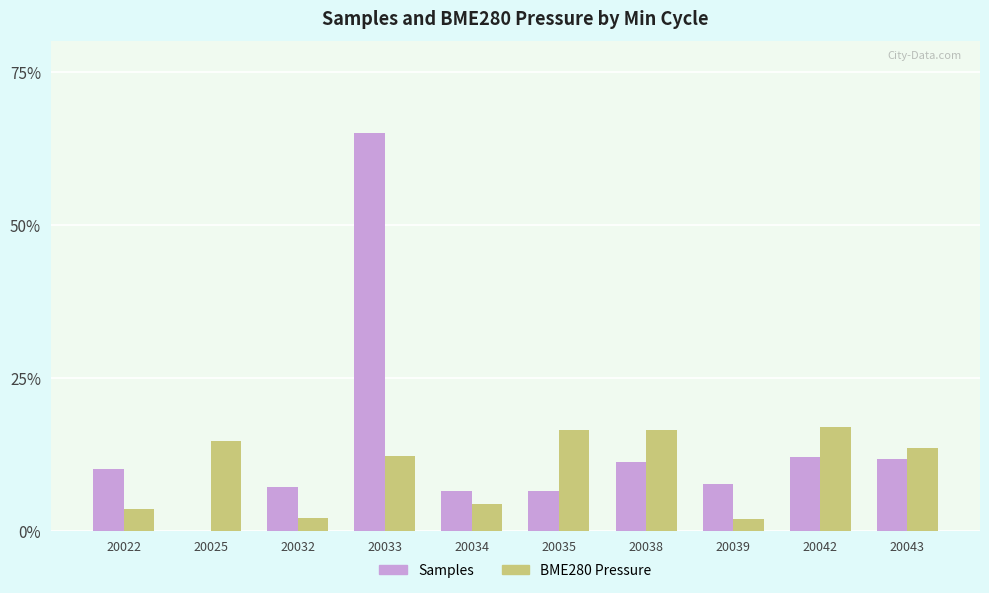

Is it true that BME280 Pressure equals 18.9 at 20033?

False